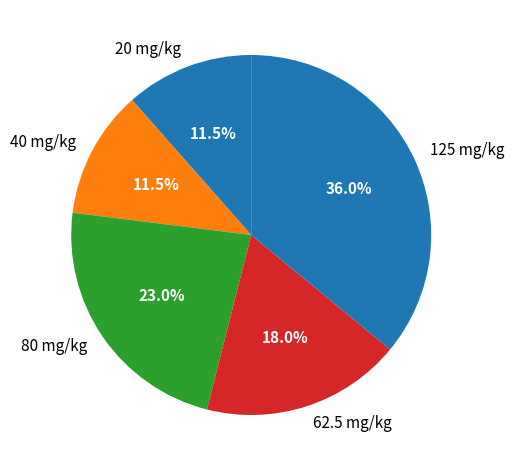

How many segments does this pie chart have?

5